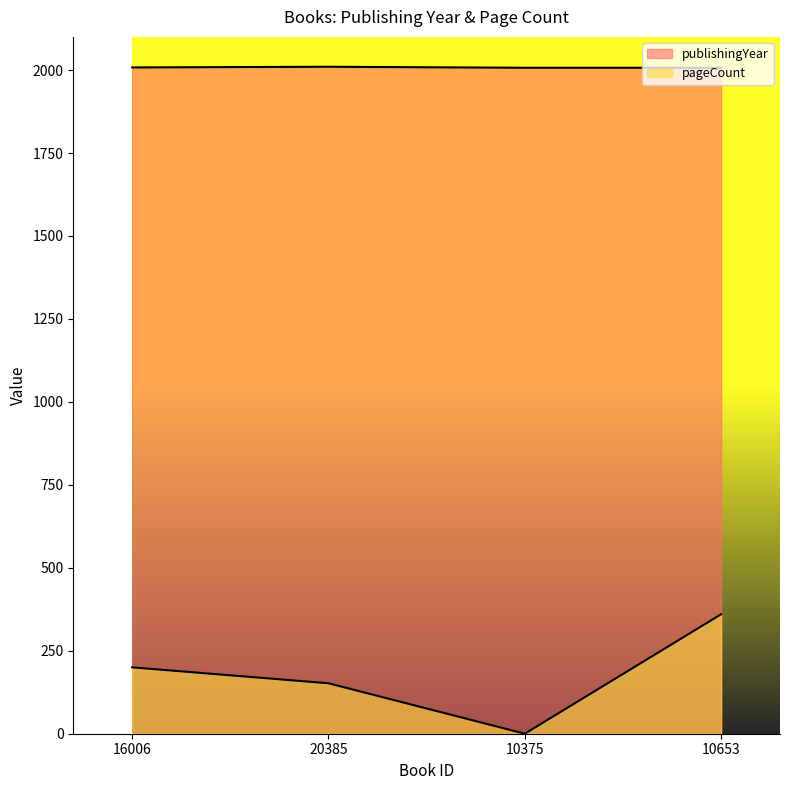

Reading left to right, extract all data points from this chart.

publishingYear: 16006=2008	20385=2010	10375=2007	10653=2007
pageCount: 16006=200	20385=152	10375=0	10653=360